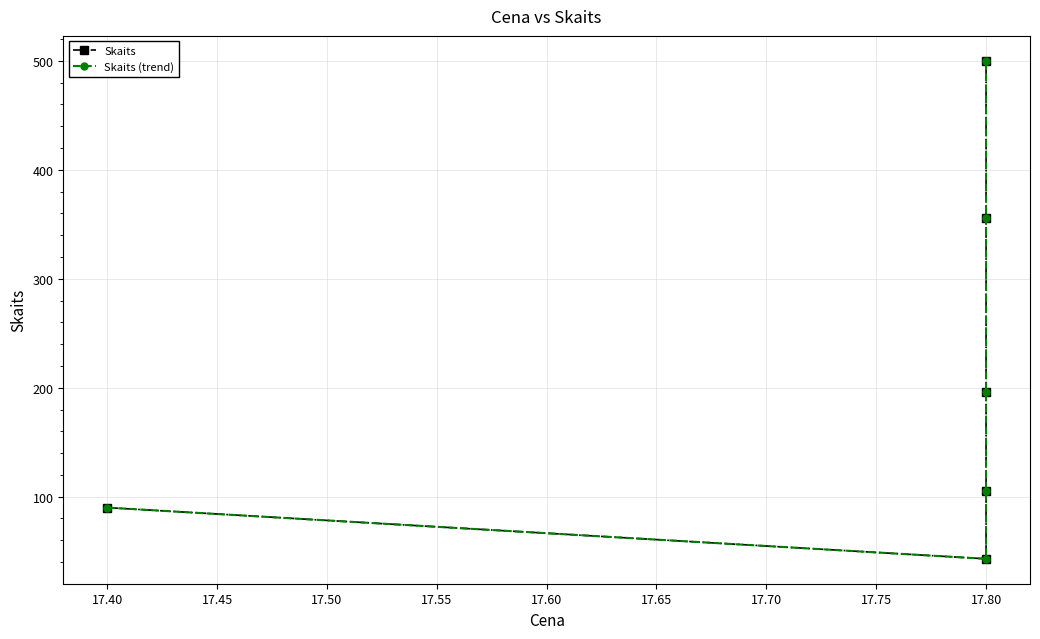

Which series changed the most between 17.40 and 17.80?

Skaits